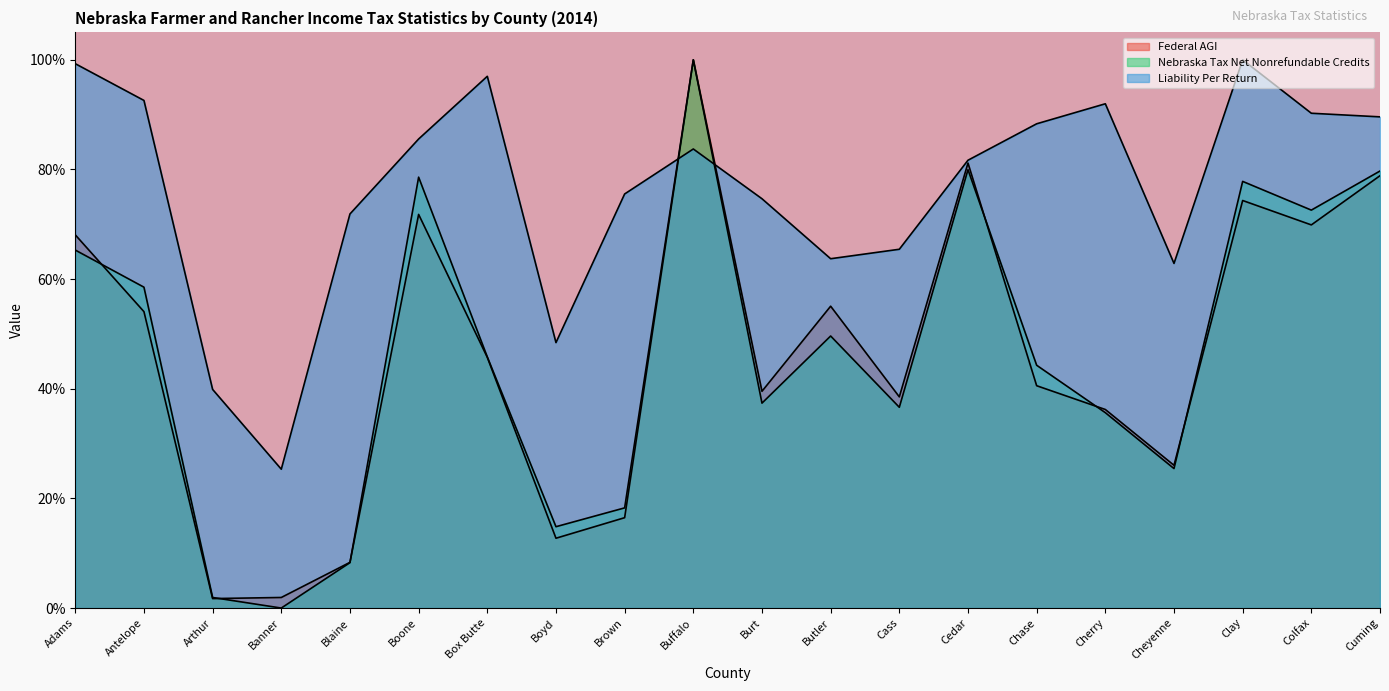

How many interior local valleys does the Nebraska Tax Net Nonrefundable Credits series have?

6